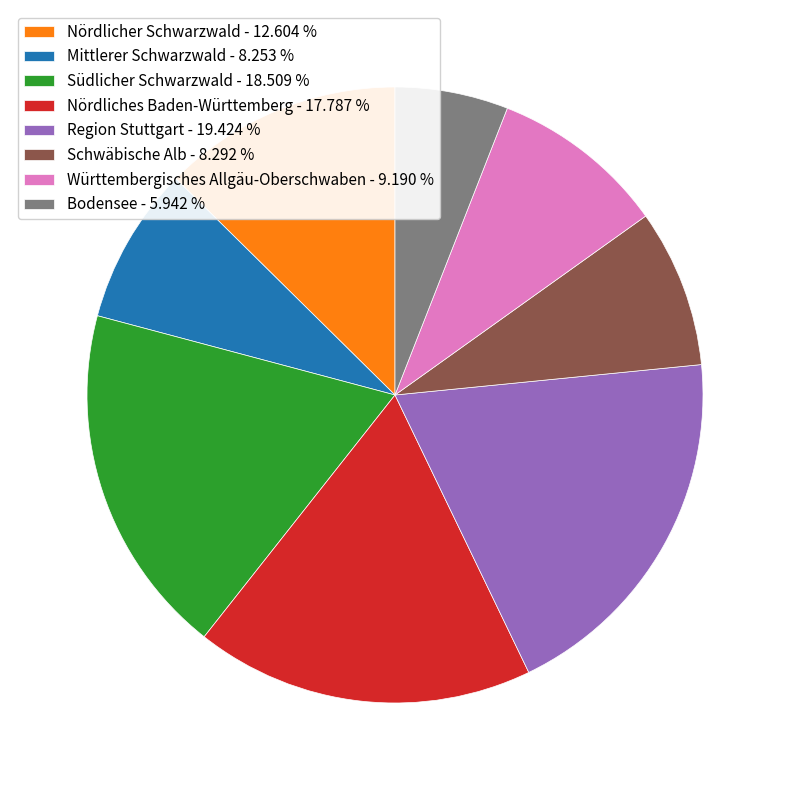

Is the sum of Südlicher Schwarzwald - 18.509 % and Schwäbische Alb - 8.292 % greater than half?

No